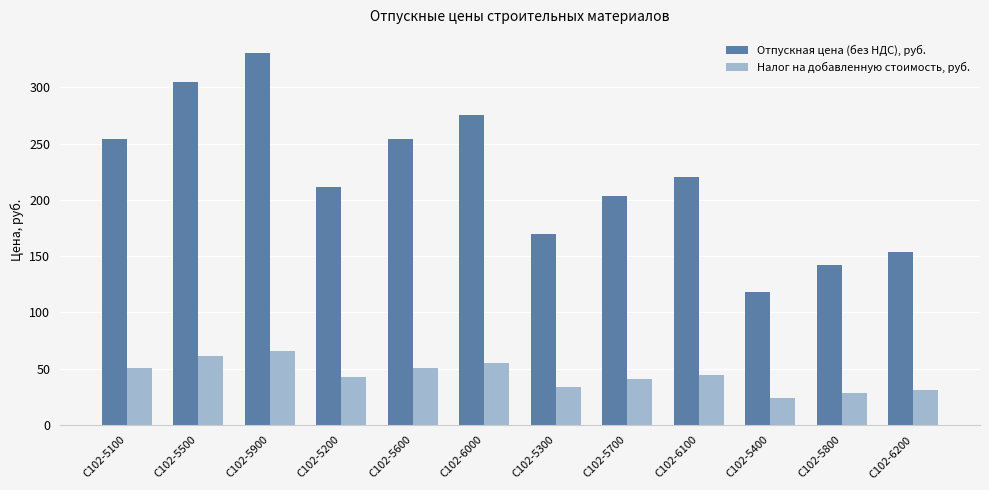

Rank the series at С102-5800 from lowest to highest value.

Налог на добавленную стоимость, руб., Отпускная цена (без НДС), руб.